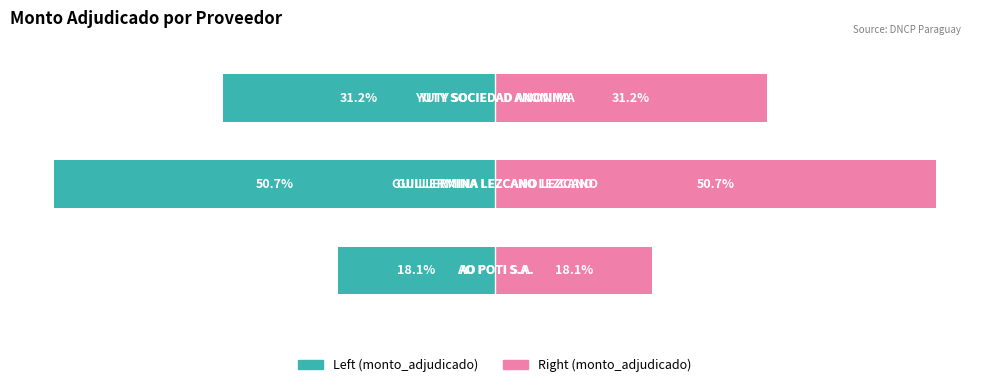

Which series changed the most between 0 and 1?

monto_adjudicado (left)